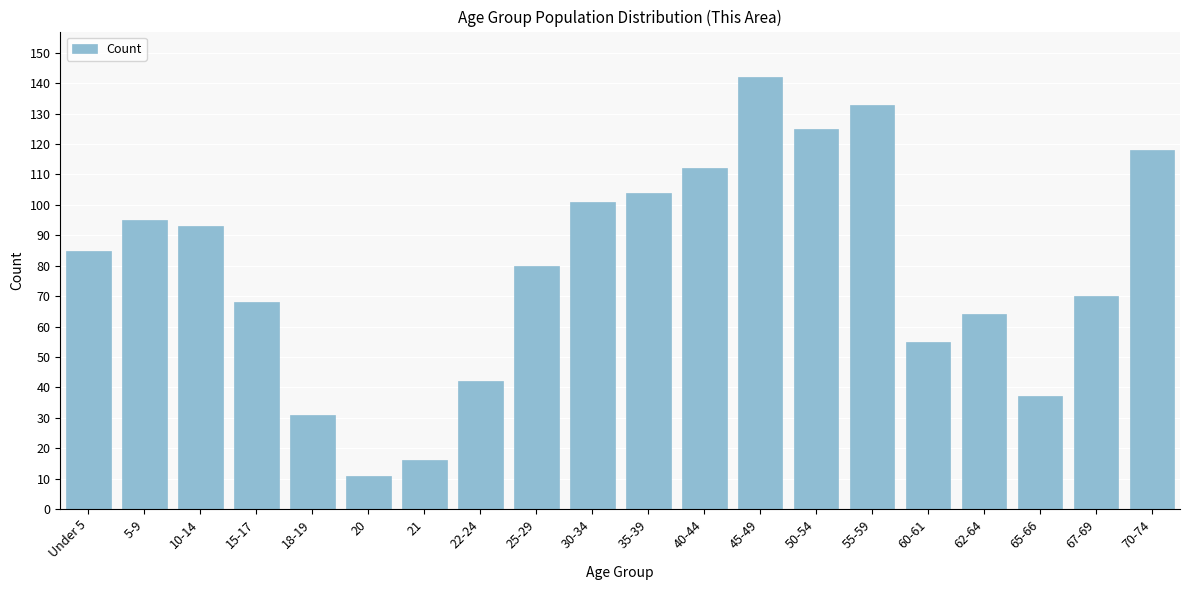

Reading left to right, extract all data points from this chart.

85	95	93	68	31	11	16	42	80	101	104	112	142	125	133	55	64	37	70	118